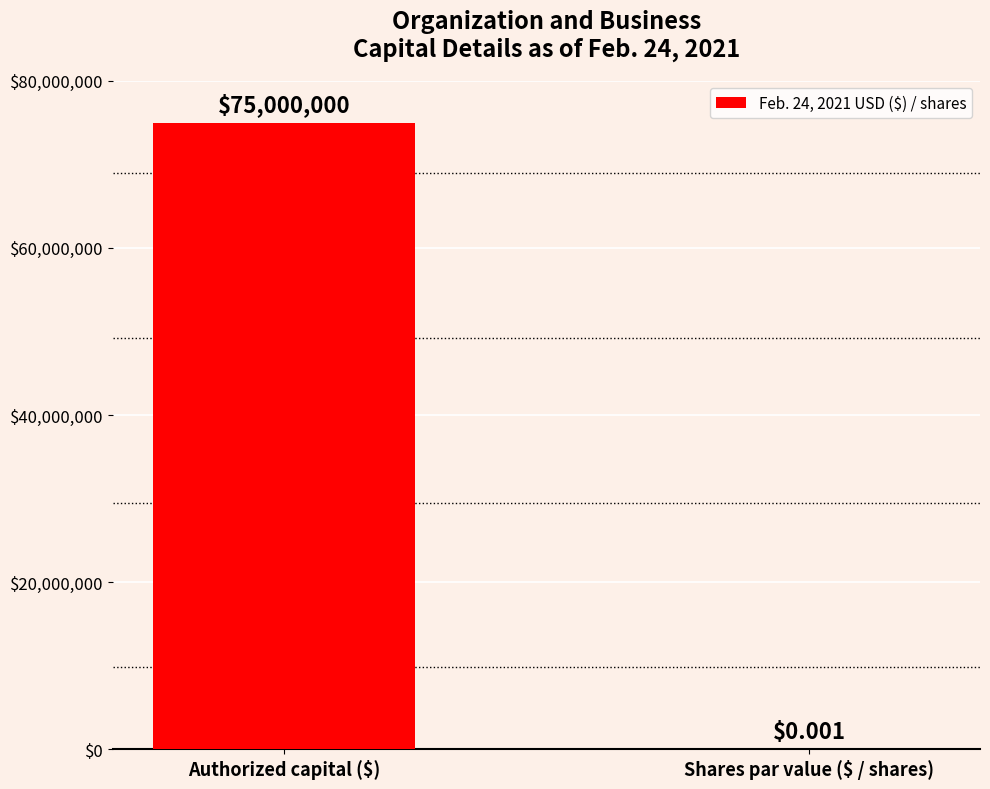

Where is the data nearest to the value 37500000?

Shares par value ($ / shares)